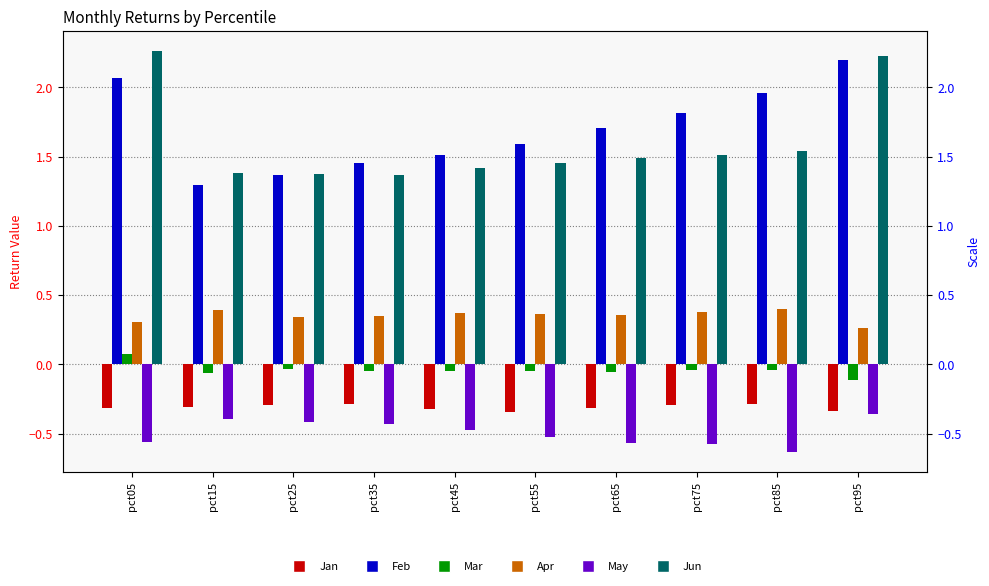

What is the value of the Jun bar at the 10th from the left?

2.2